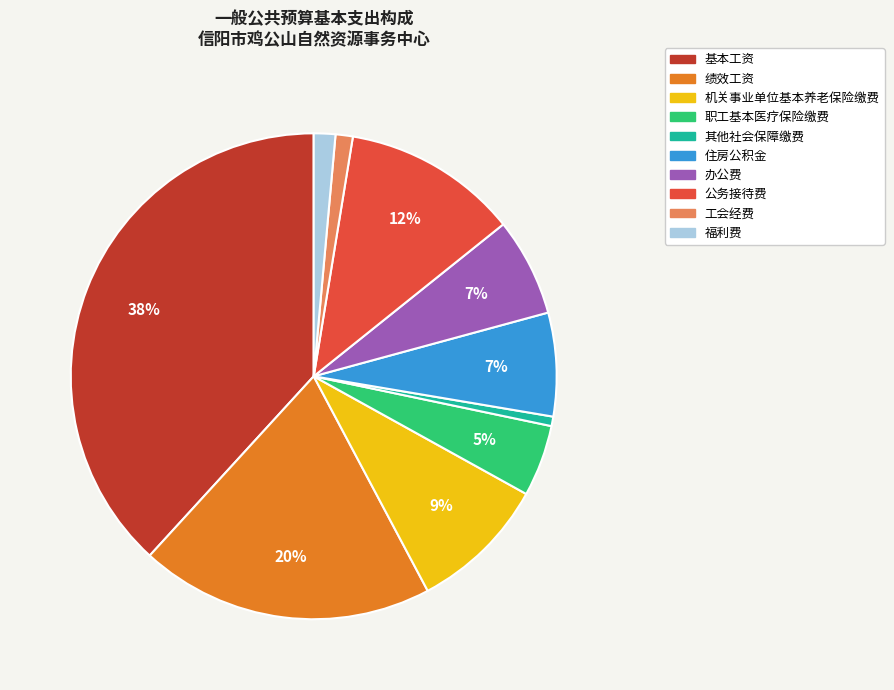

Which slice is the largest?

基本工资